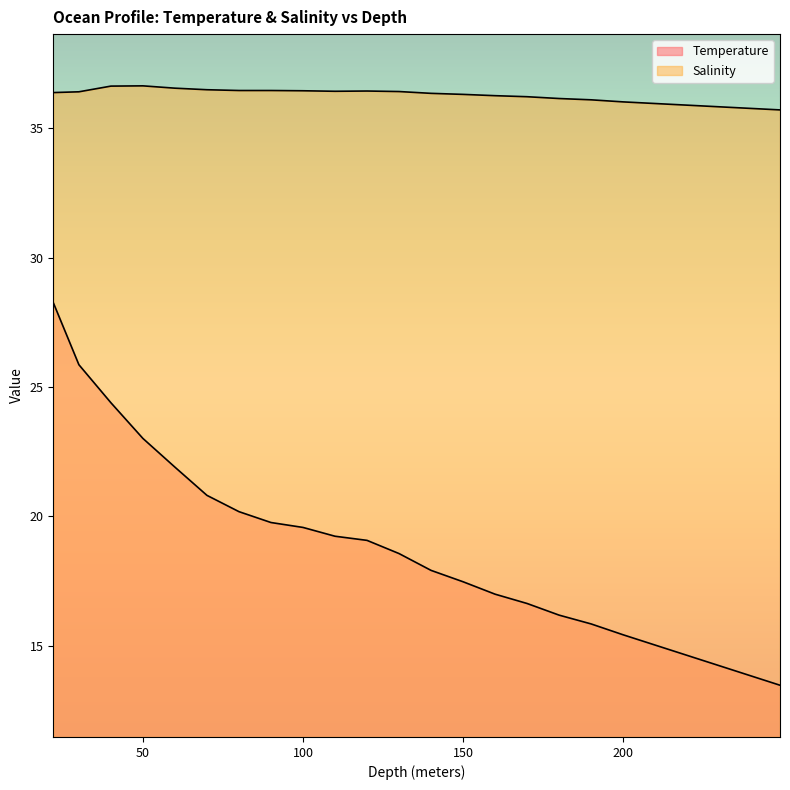

True or false: Salinity and Temperature intersect in this chart.

False